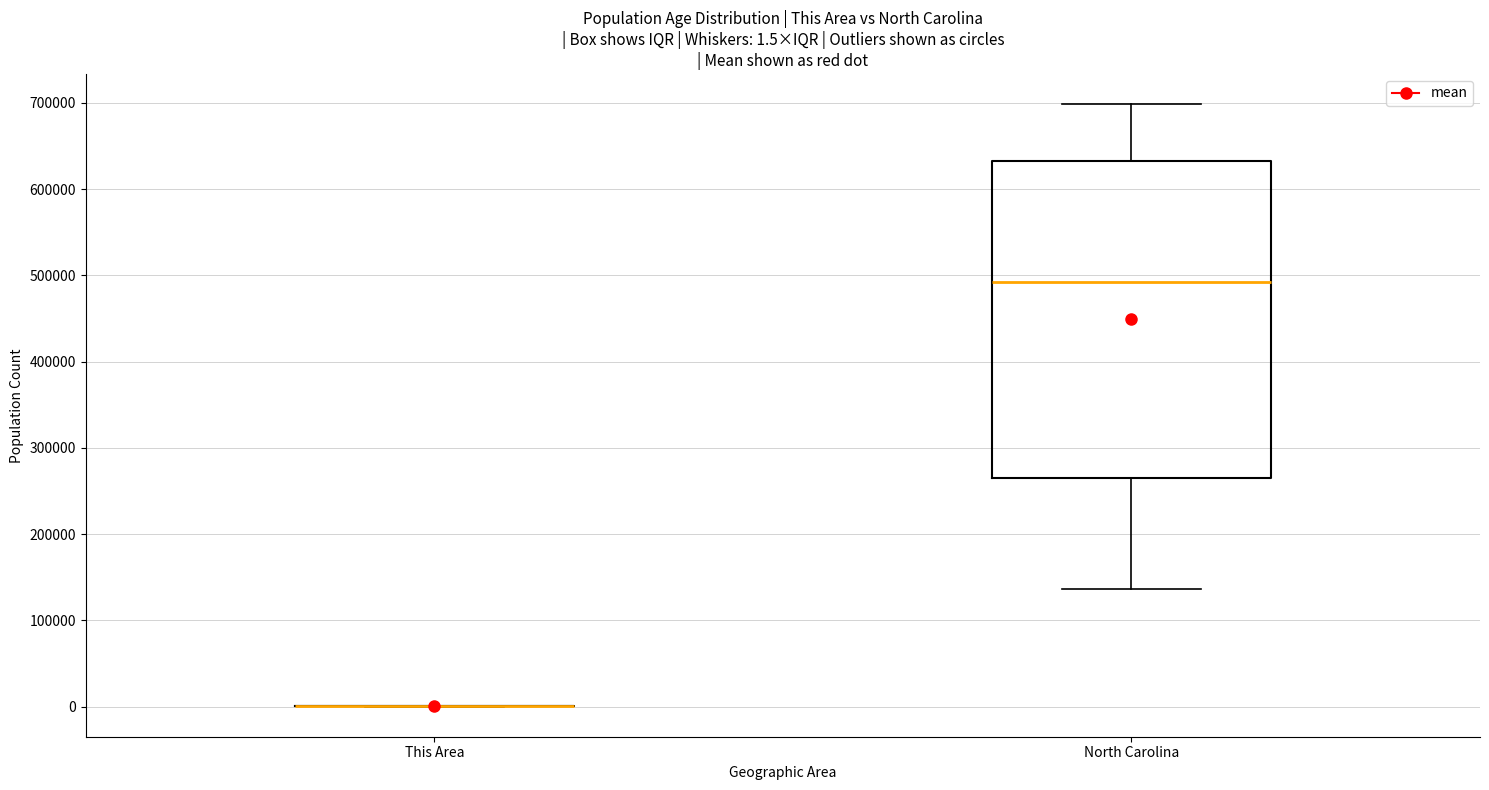

Comparing the boxes themselves (not the whiskers), which one is the tallest?

North Carolina